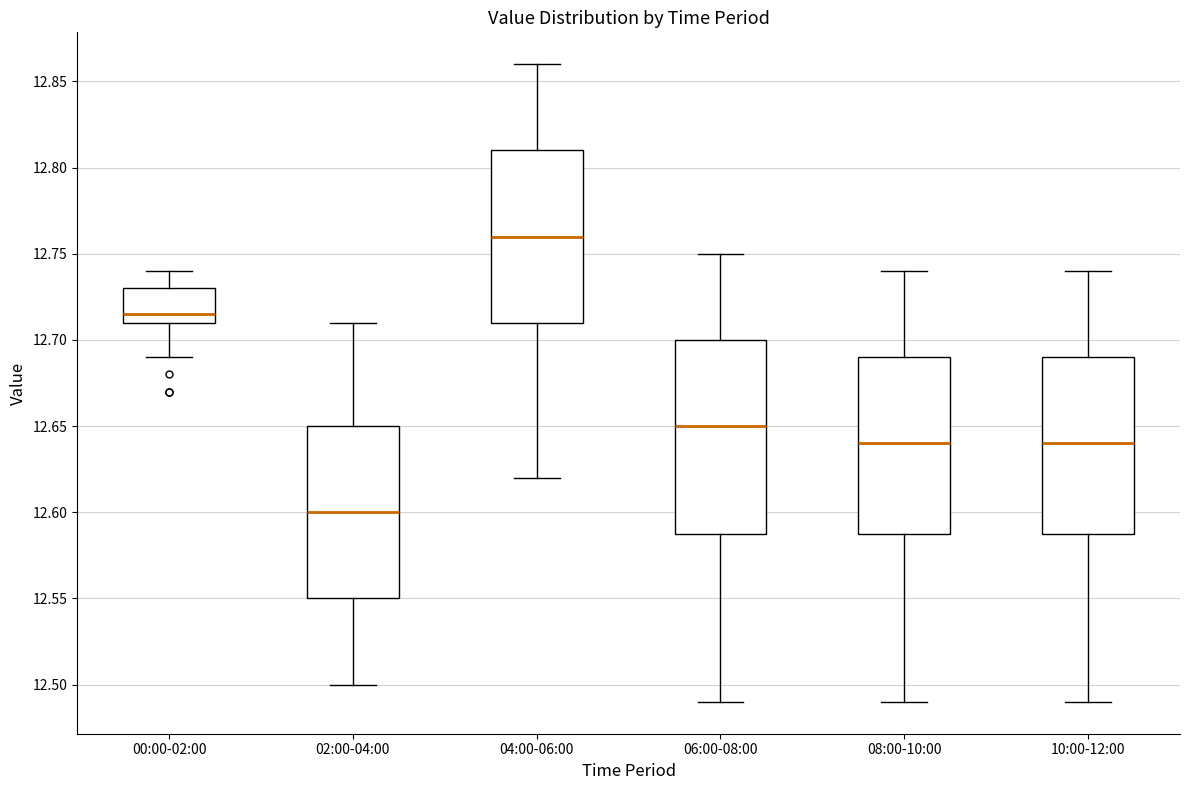

Which box is the tallest, from its lower edge to its upper edge?

06:00-08:00